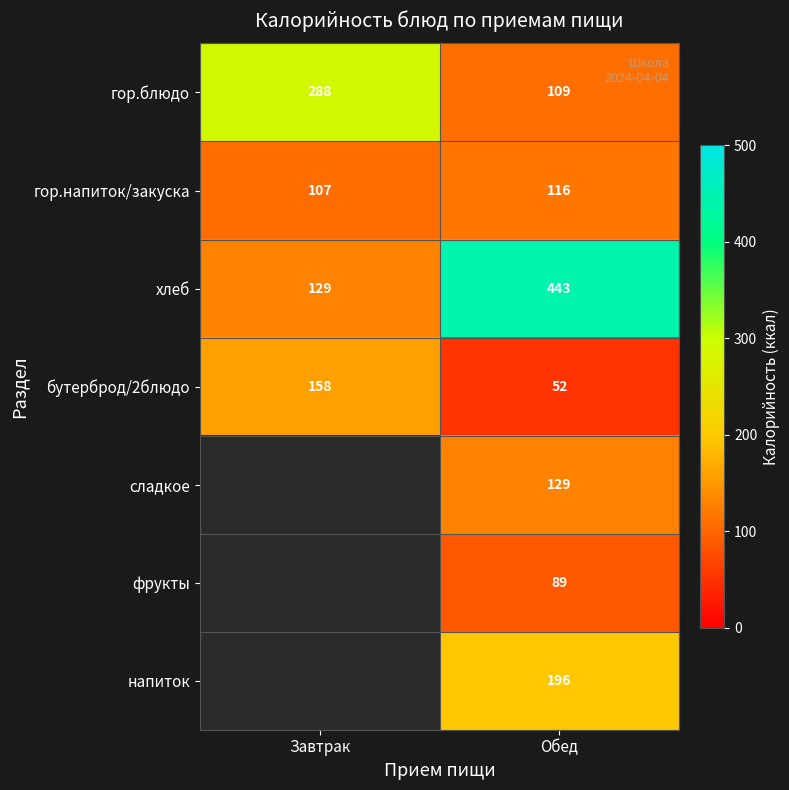

What is the approximate value of гор.напиток/закуска at Завтрак?

107